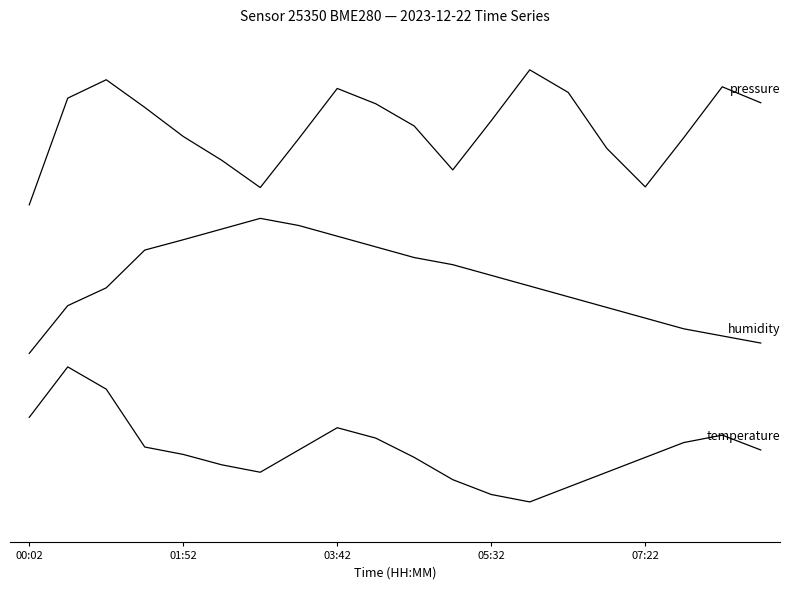

Is this an area chart (filled region under the line)?

No